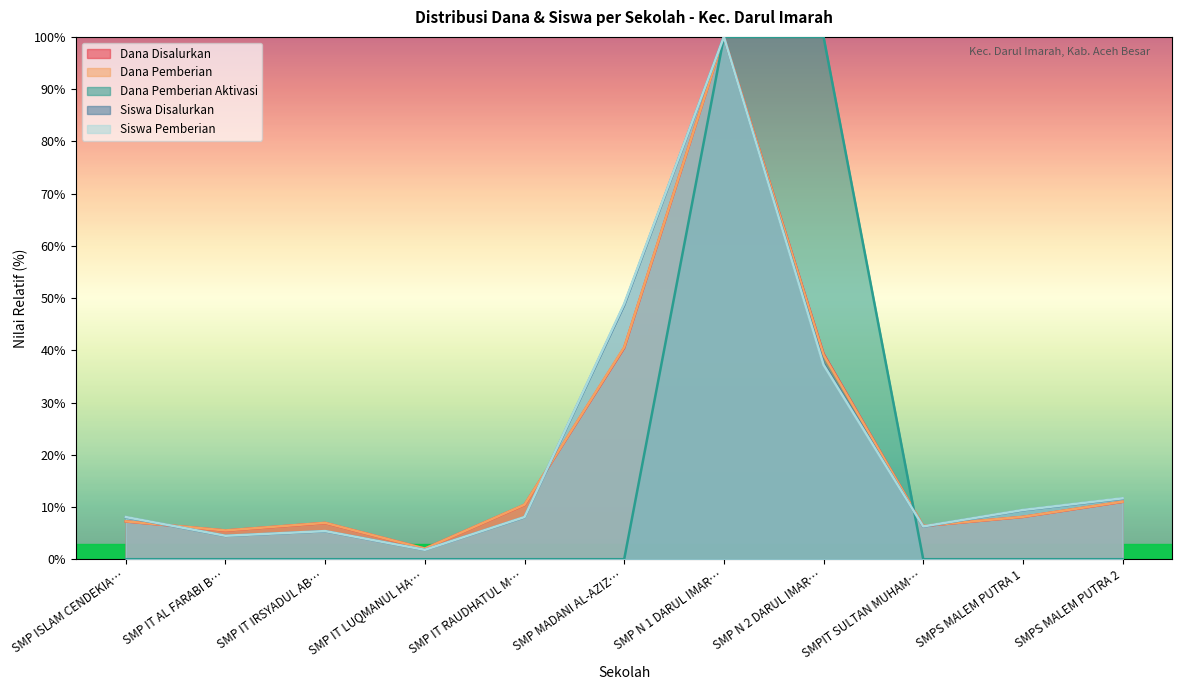

Where is the first local minimum for Dana Pemberian?

SMP IT AL FARABI B…